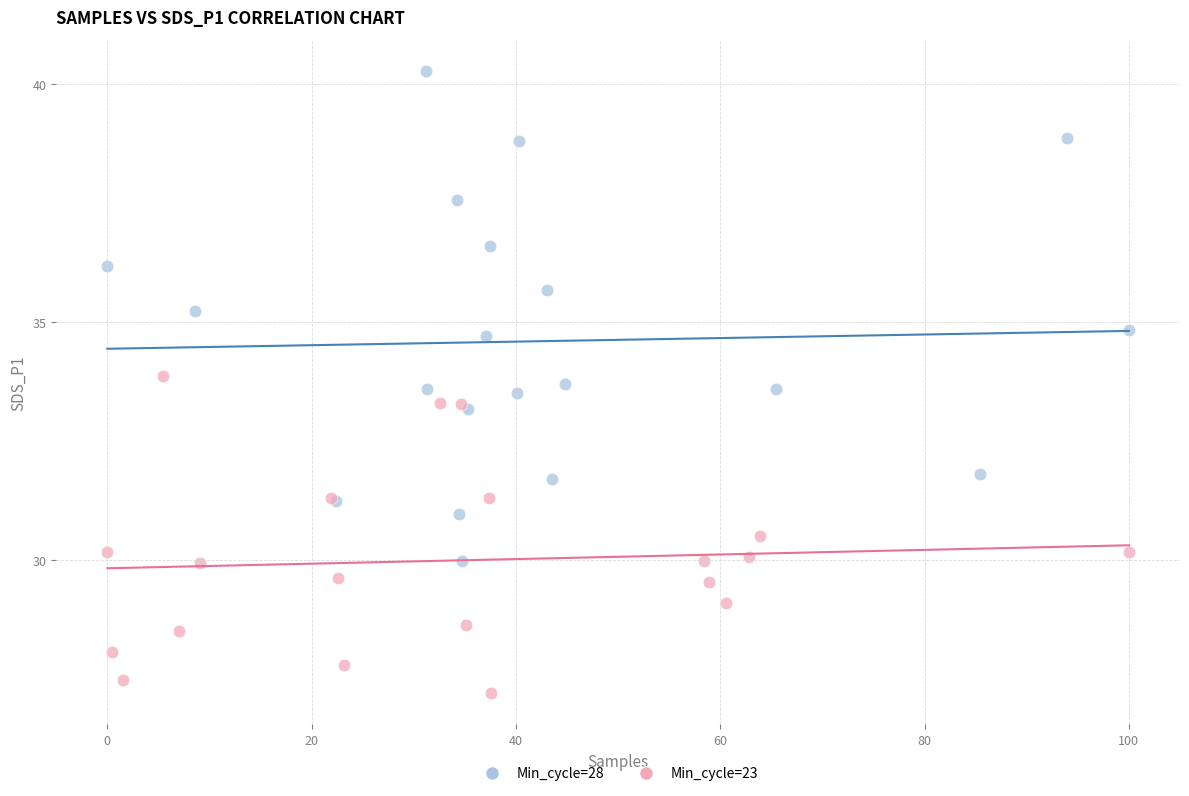

Which series contains the lowest Y value?

Min_cycle=23